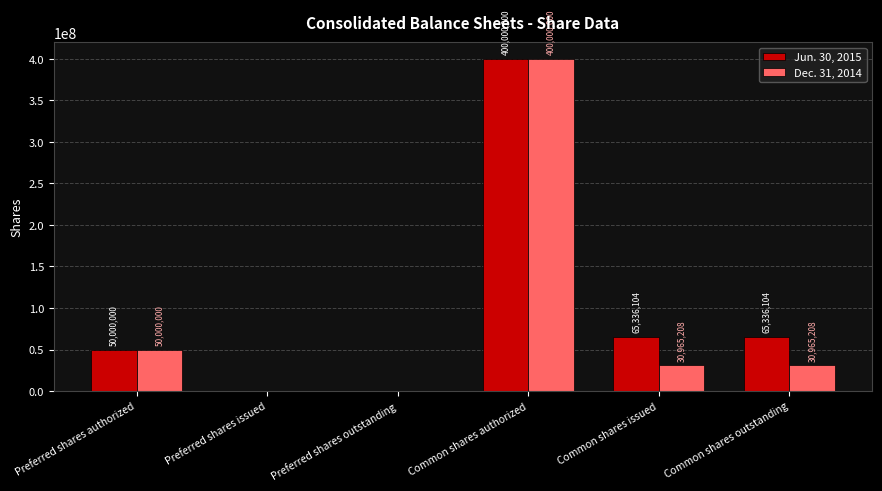

Which series has the largest total across all categories?

Jun. 30, 2015